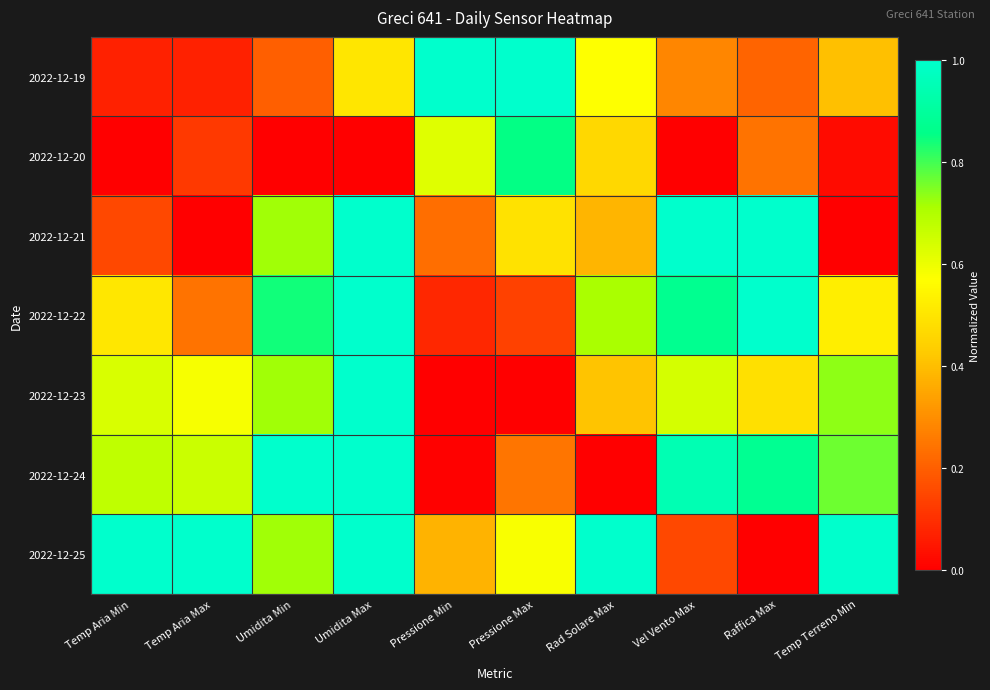

Between Rad Solare Max and Vel Vento Max, which series saw the biggest shift?

2022-12-24